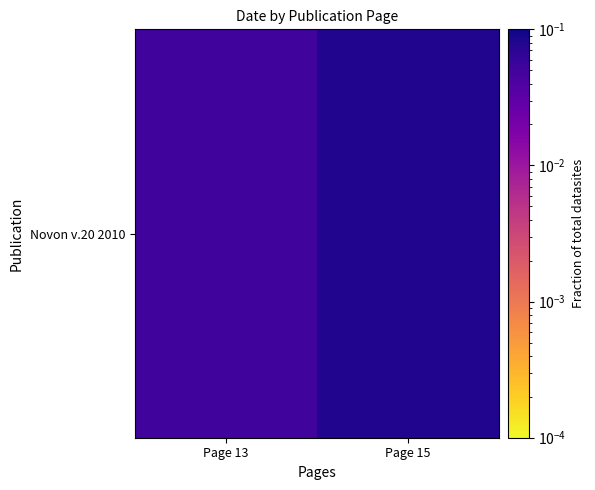

What is the average value?

0.1